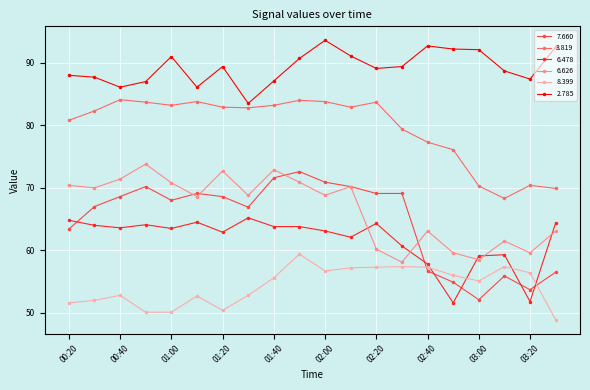

What is the highest value of the 7.660 series?

72.6